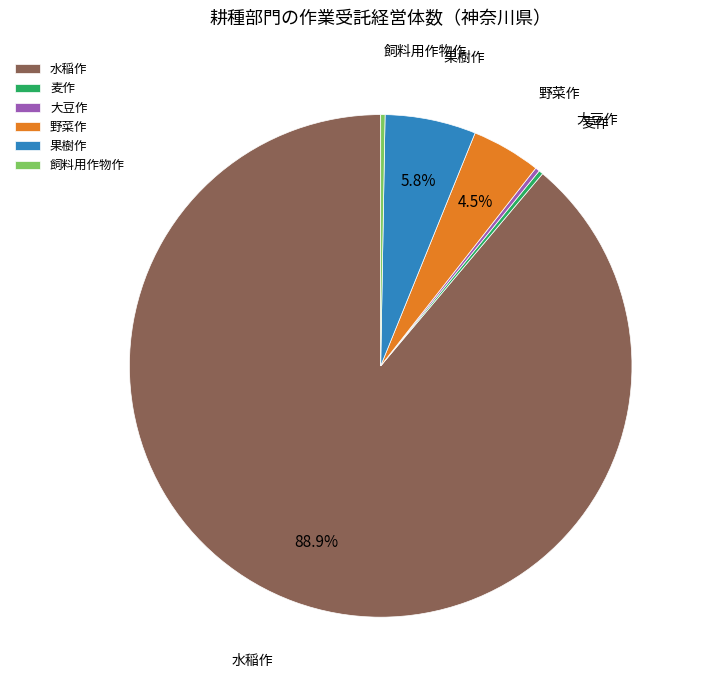

Which slice represents more than half of the pie?

水稲作